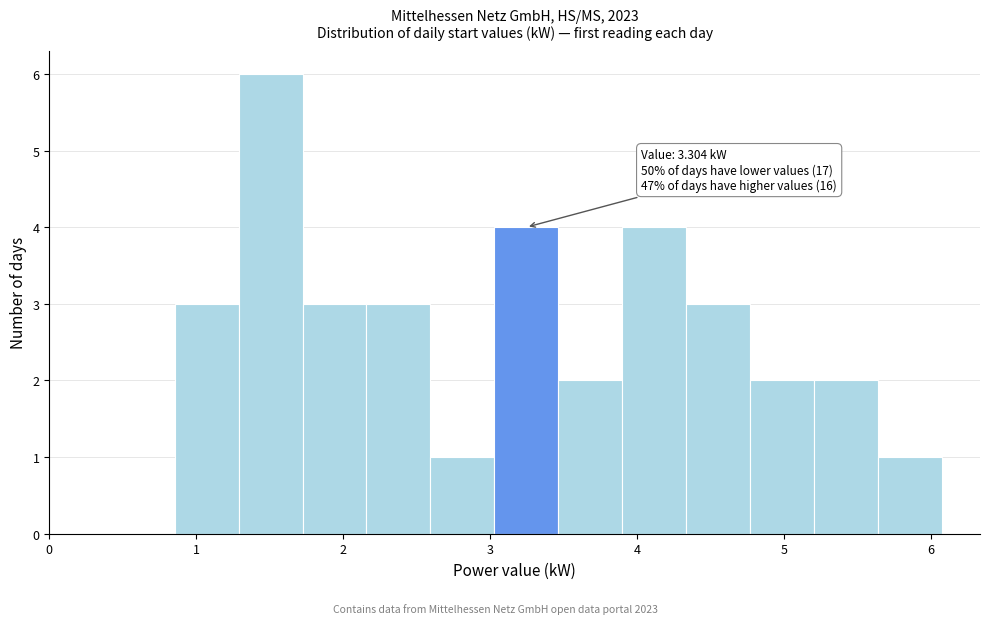

Which range on the x-axis has the tallest bar?

1.3 to 1.7